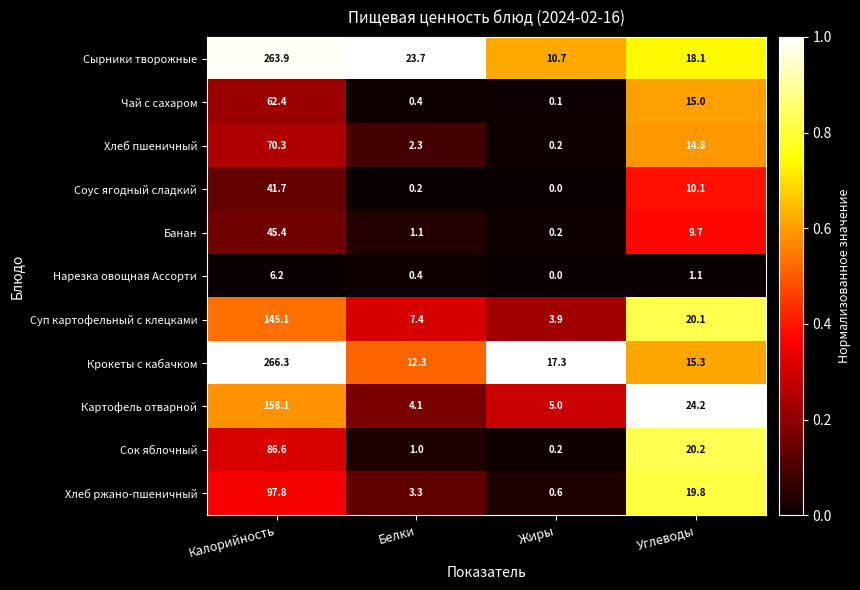

List the labels in order of Соус ягодный сладкий value, largest first.

Калорийность, Углеводы, Белки, Жиры